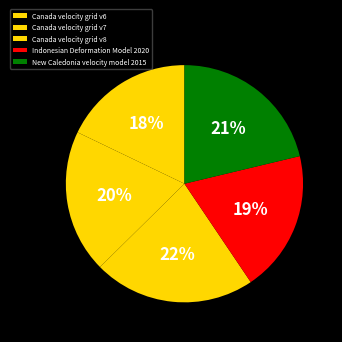

Does any single category account for the majority?

No